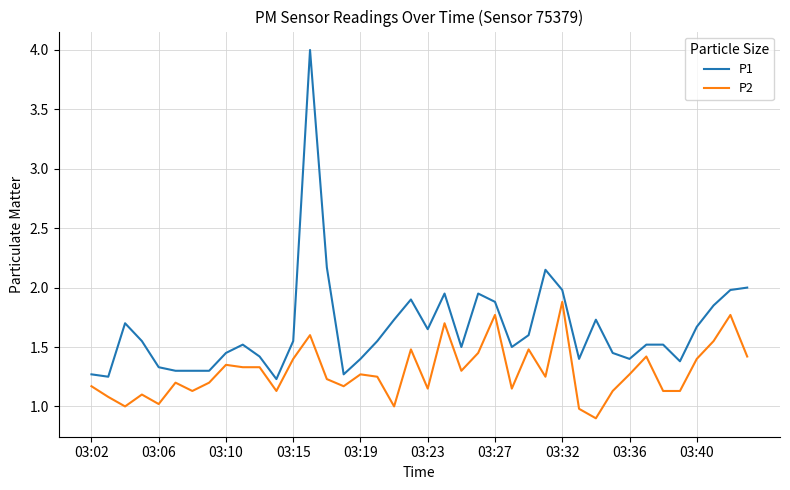

True or false: P2 and P1 intersect in this chart.

False